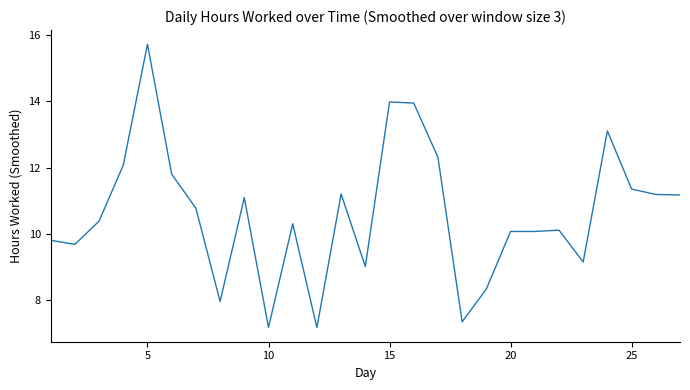

What is the difference between the maximum and minimum values?

8.6